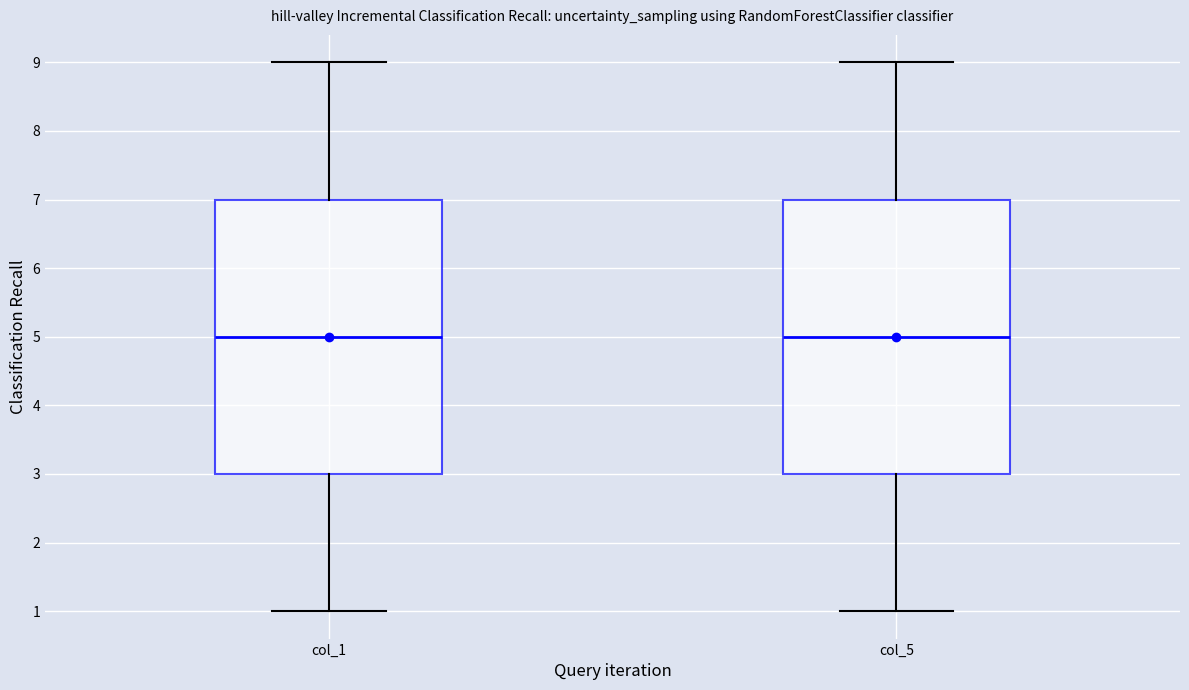

Reading left to right, read every box against the y-axis: the position of its median line, the range the box covers, and the ends of its whiskers. The values are not printed on the chart, so give them approximately, as read against the axis.

col_1: median 5, box 3 to 7, whiskers 1 to 9
col_5: median 5, box 3 to 7, whiskers 1 to 9